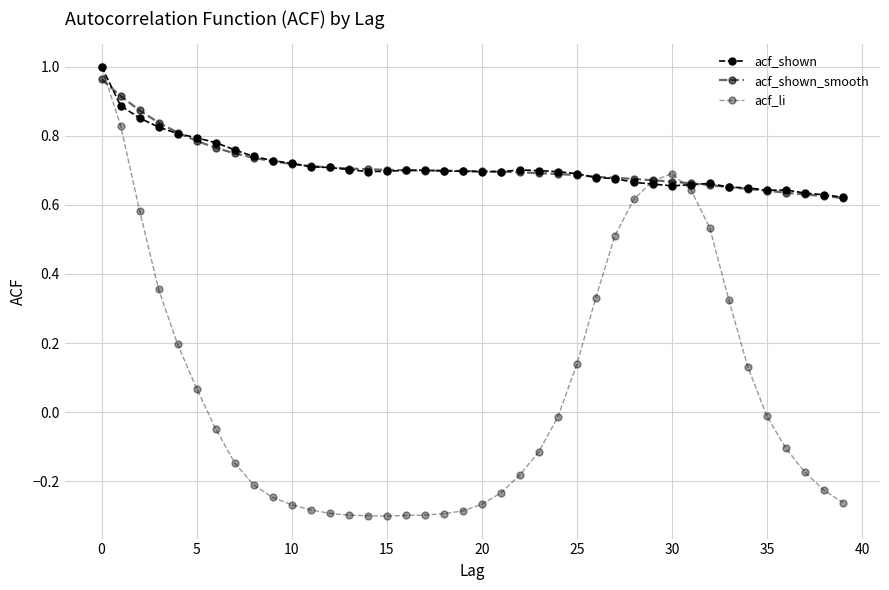

What is the label of the 8th point from the right?

32